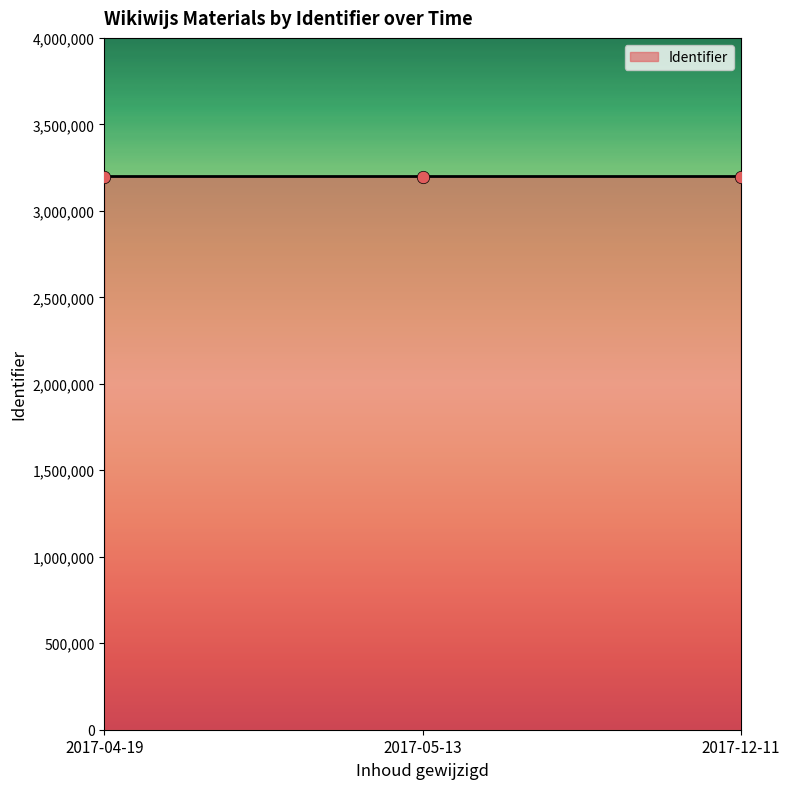

Approximately how many times larger is the value at 2017-12-11 compared to 2017-04-19?

1.0